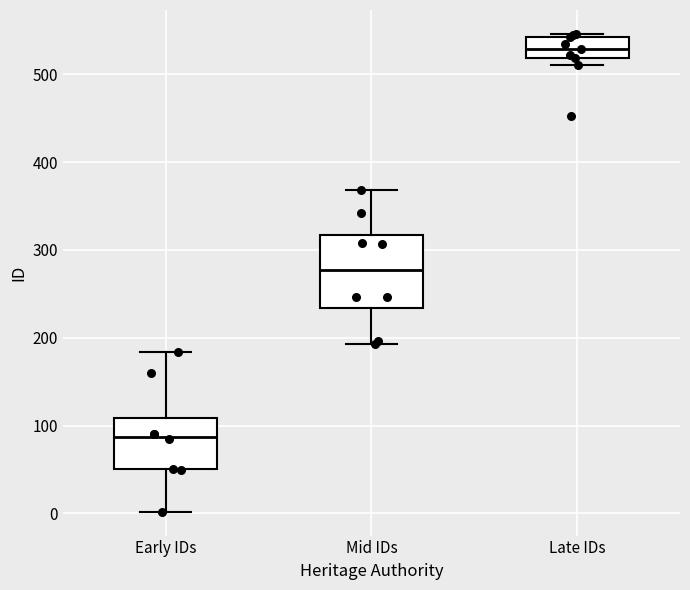

Where does the lower whisker of the box for Early IDs end on the y-axis? The values are not printed on the chart, so give them approximately, as read against the axis.

0